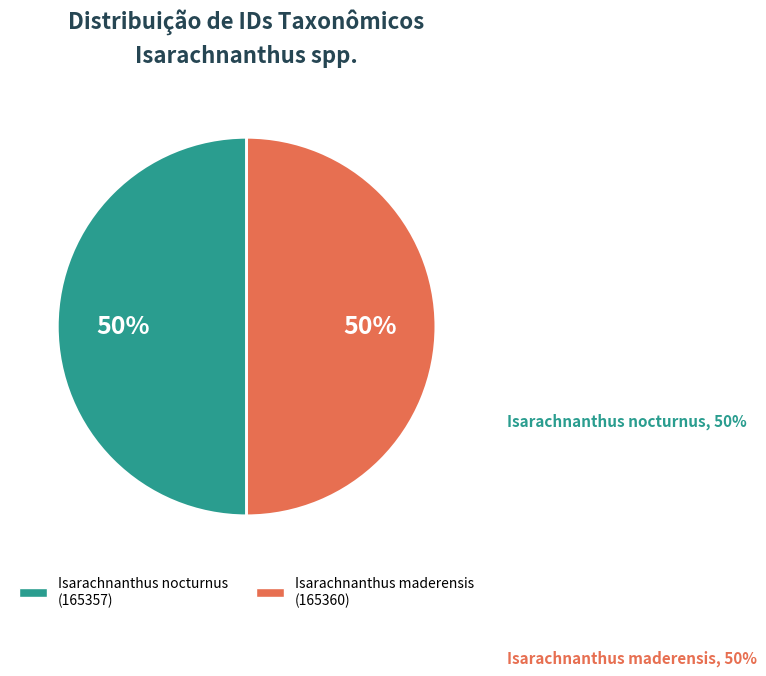

The Isarachnanthus maderensis
(165360) slice represents 44% of the pie. True or false?

False